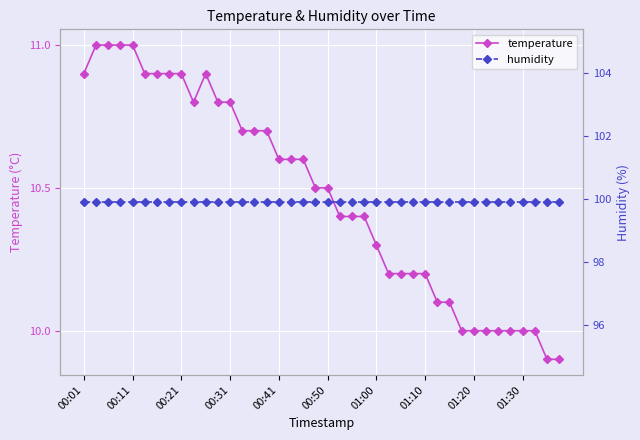

At which label is humidity closest to 99?

00:01